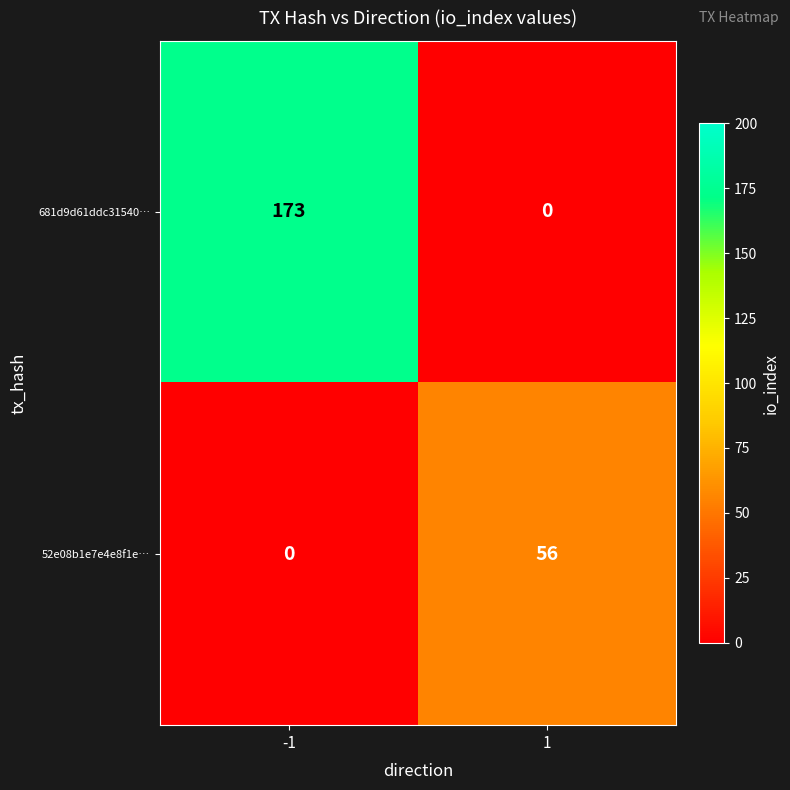

What is the difference between the 52e08b1e7e4e8f1e… values at 1 and -1?

56